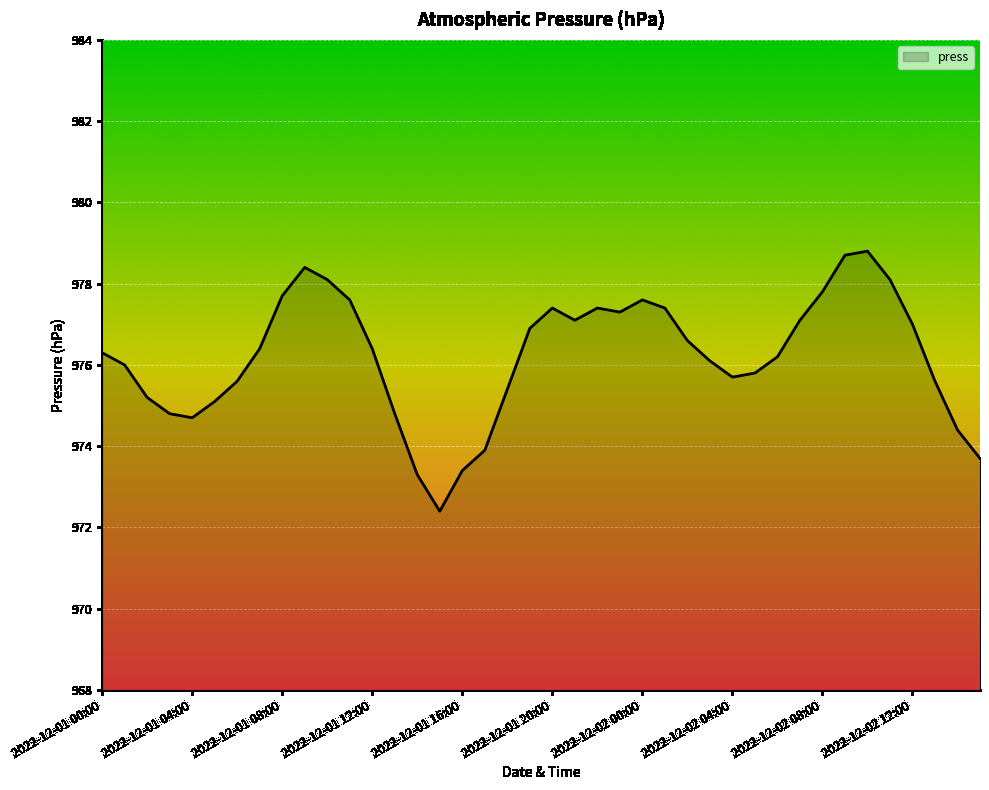

What is the difference between the maximum and minimum values?

6.4